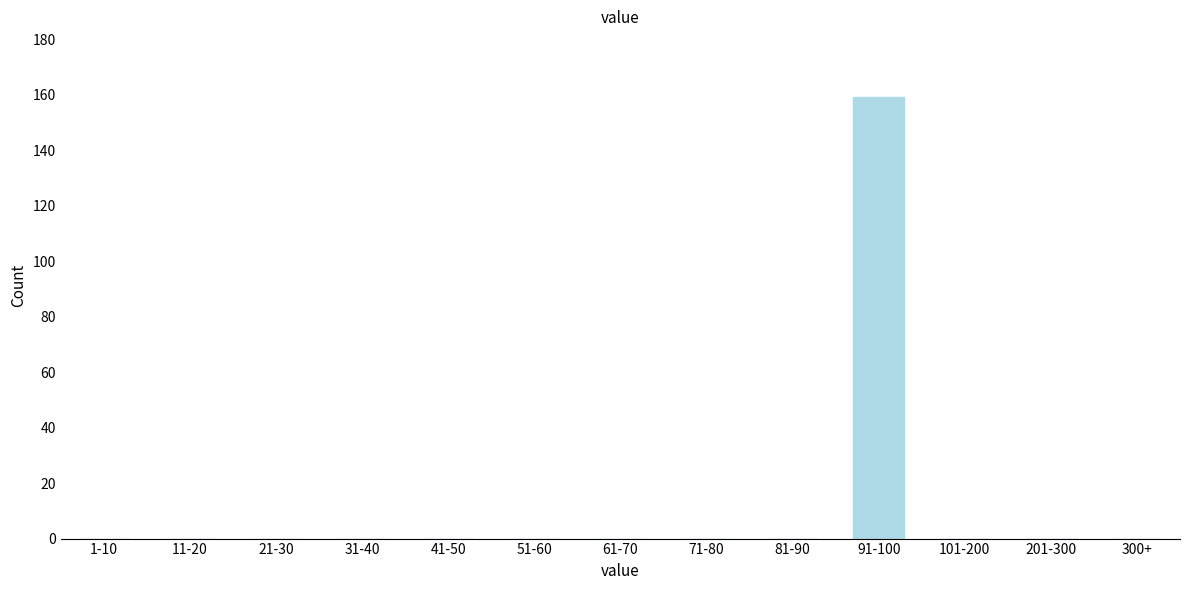

Reading left to right, list all the values displayed in this chart.

1-10=0	11-20=0	21-30=0	31-40=0	41-50=0	51-60=0	61-70=0	71-80=0	81-90=0	91-100=159	101-200=0	201-300=0	300+=0